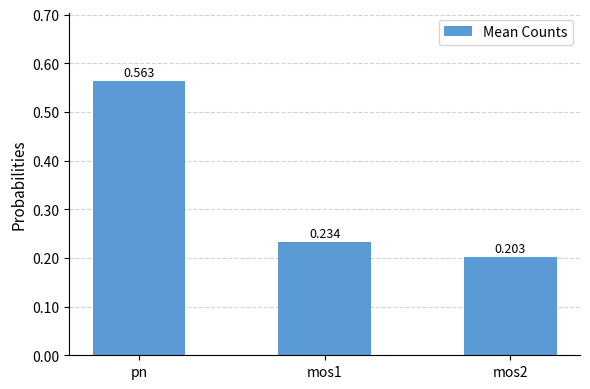

Which has a higher value, mos1 or pn?

pn